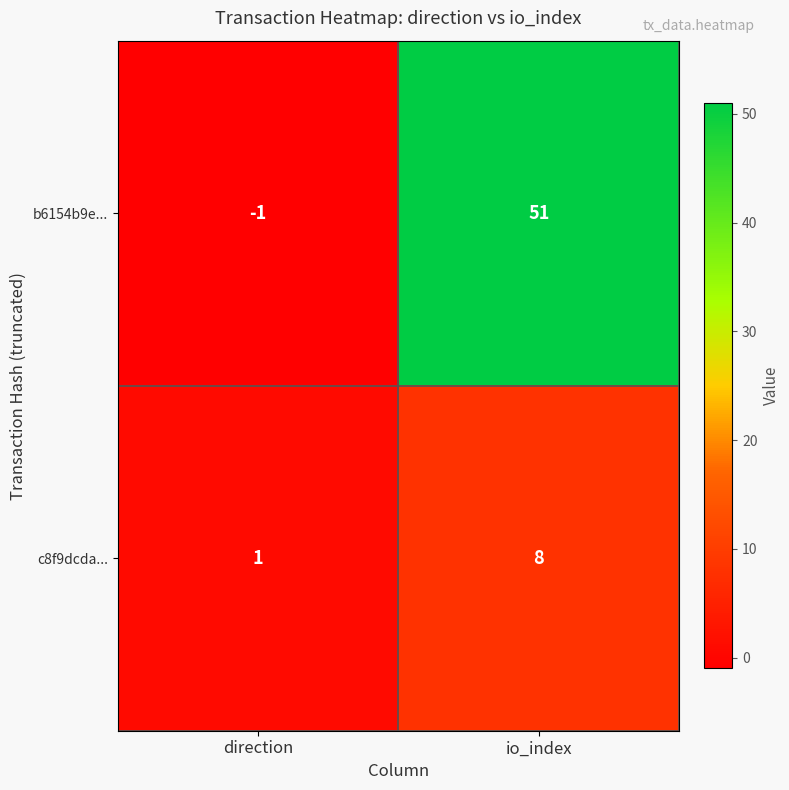

What is the smallest value displayed?

-1